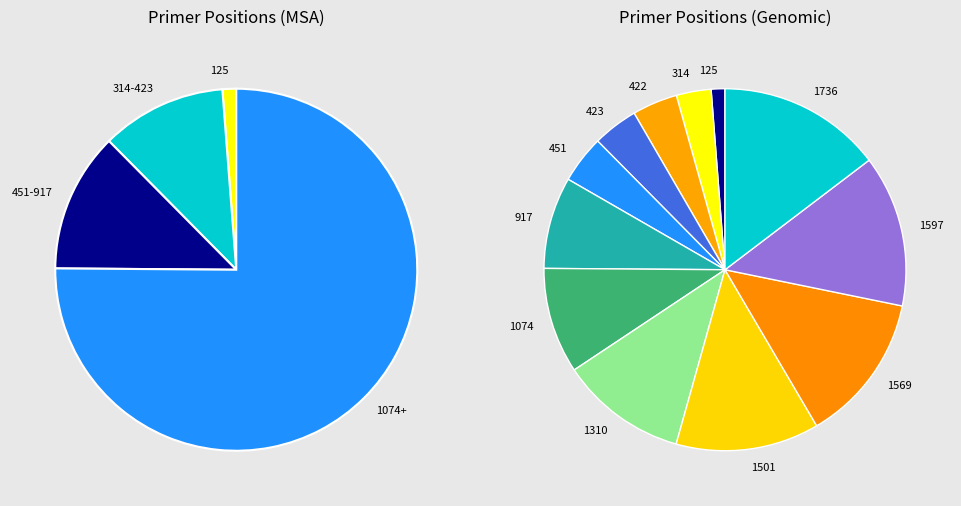

Rank the categories by value from lowest to highest.

125, 314, 422, 423, 451, 917, 1074, 1310, 1501, 1569, 1597, 1736